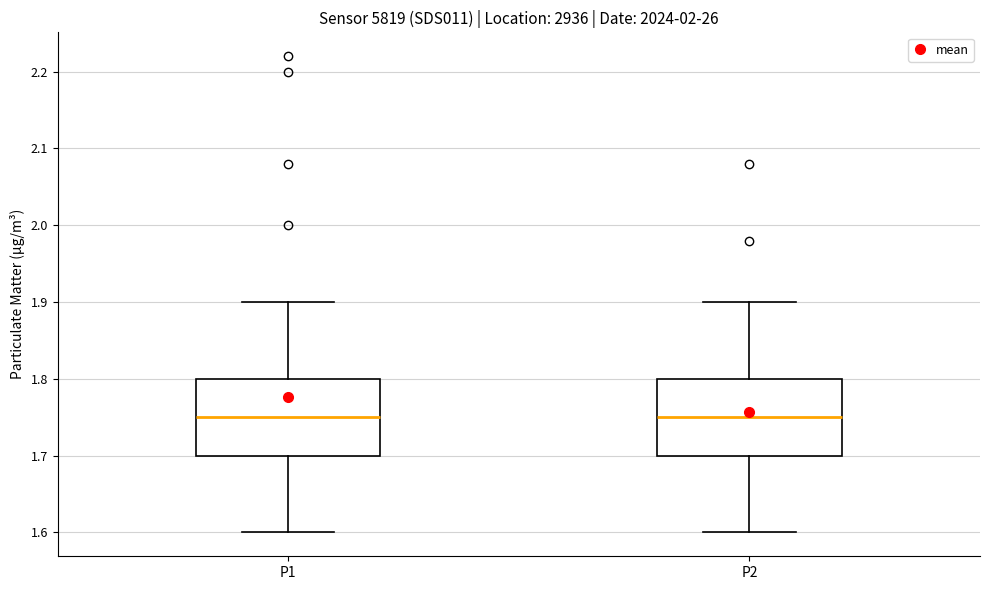

Reading left to right, transcribe this box plot: for each box, give where its median line is, the range the box spans, and where its two whiskers end, as read against the y-axis. The values are not printed on the chart, so give them approximately, as read against the axis.

P1: median 1.75, box 1.70 to 1.80, whiskers 1.60 to 1.90
P2: median 1.75, box 1.70 to 1.80, whiskers 1.60 to 1.90